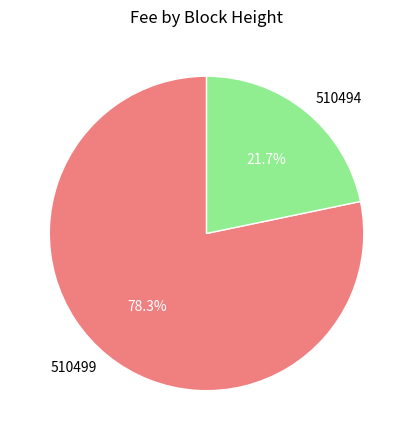

Which has a higher value, 510494 or 510499?

510499